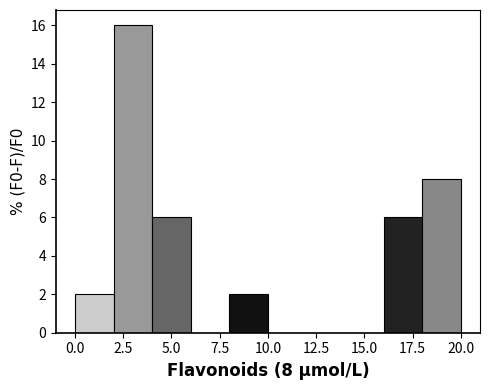

Over which range of the x-axis is the bar tallest?

2 to 4